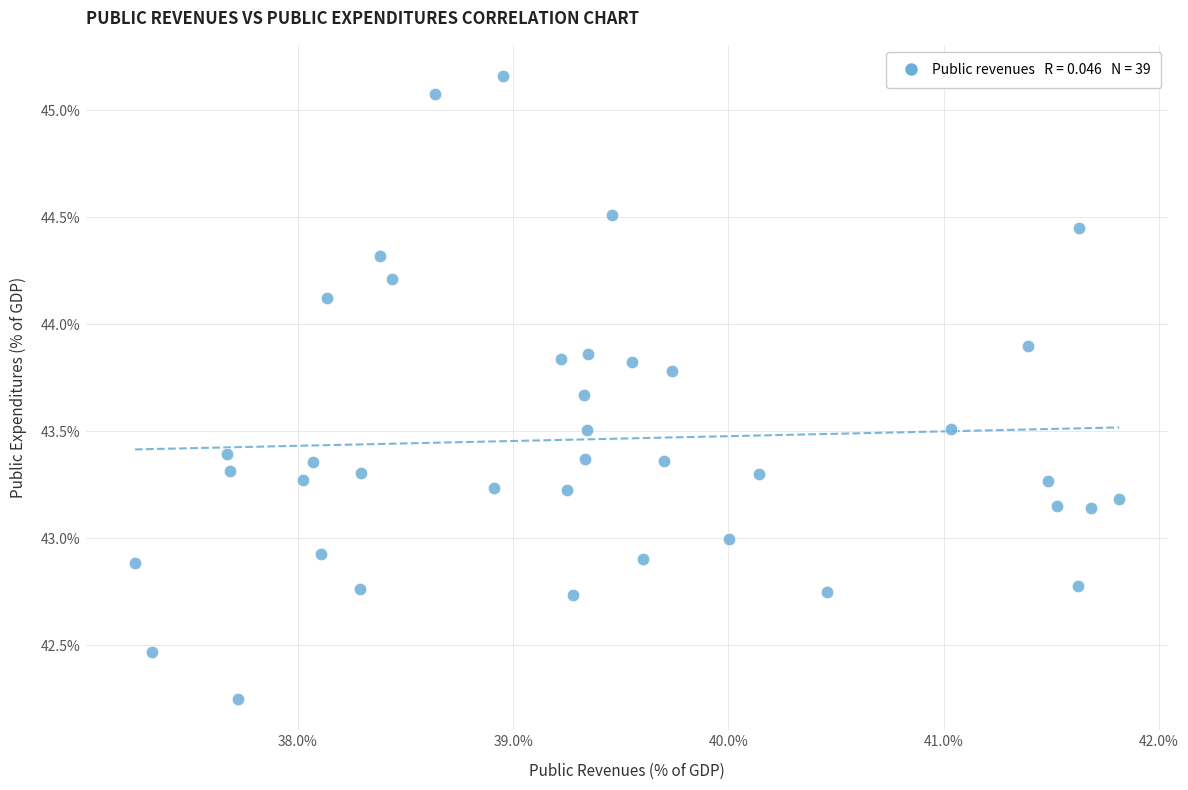

What is the range of Y values (max minus min)?

2.9